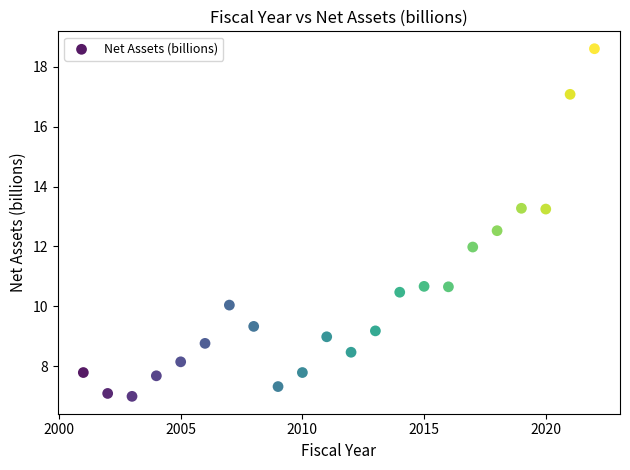

What is the range of X values (max minus min)?

21.0